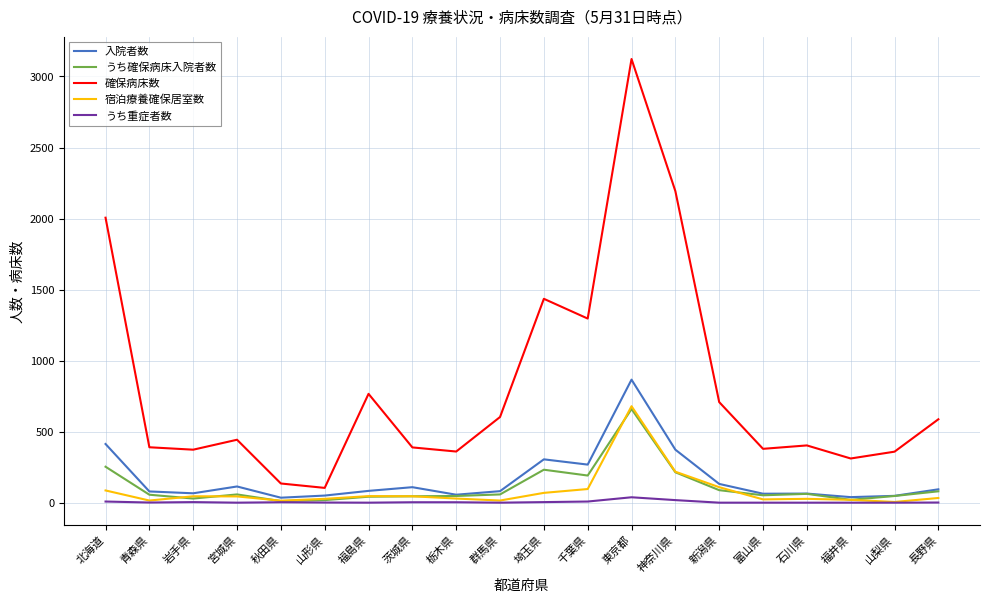

True or false: 確保病床数 and うち確保病床入院者数 cross at least once.

False